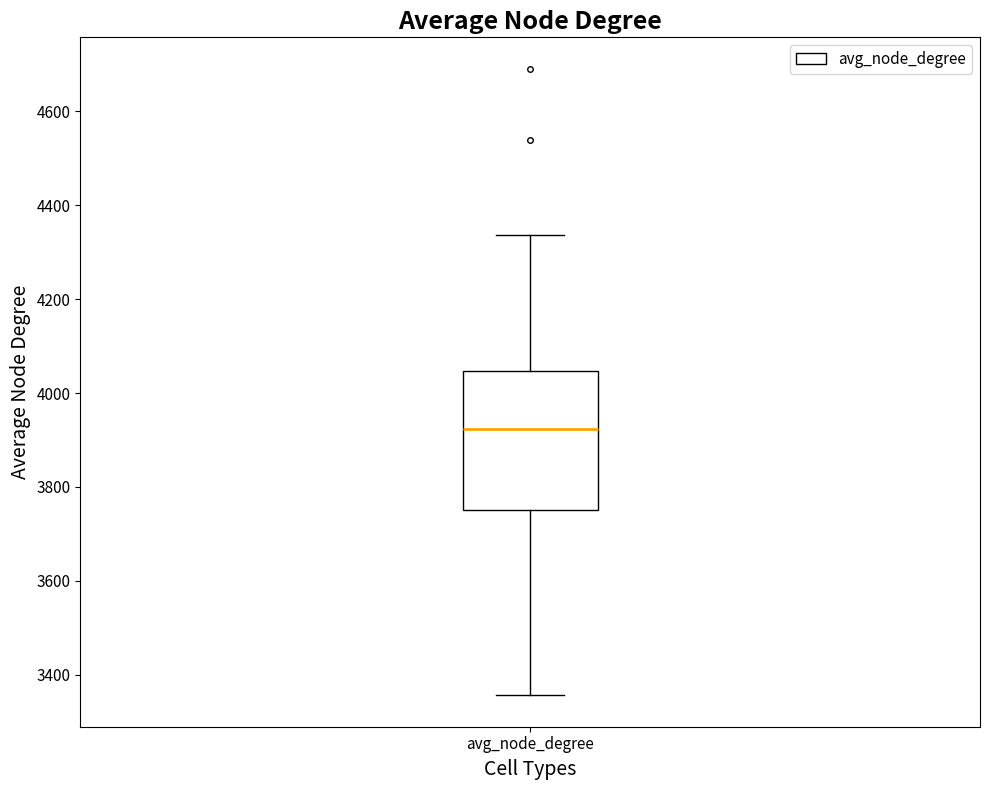

Where is the upper edge of the box for avg_node_degree on the y-axis? The values are not printed on the chart, so give them approximately, as read against the axis.

4040